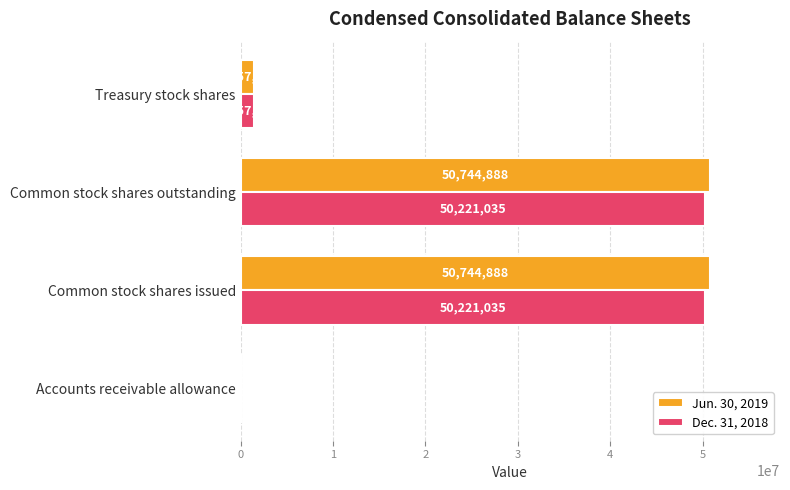

Is it true that Jun. 30, 2019 equals 50744888 at Common stock shares outstanding?

True